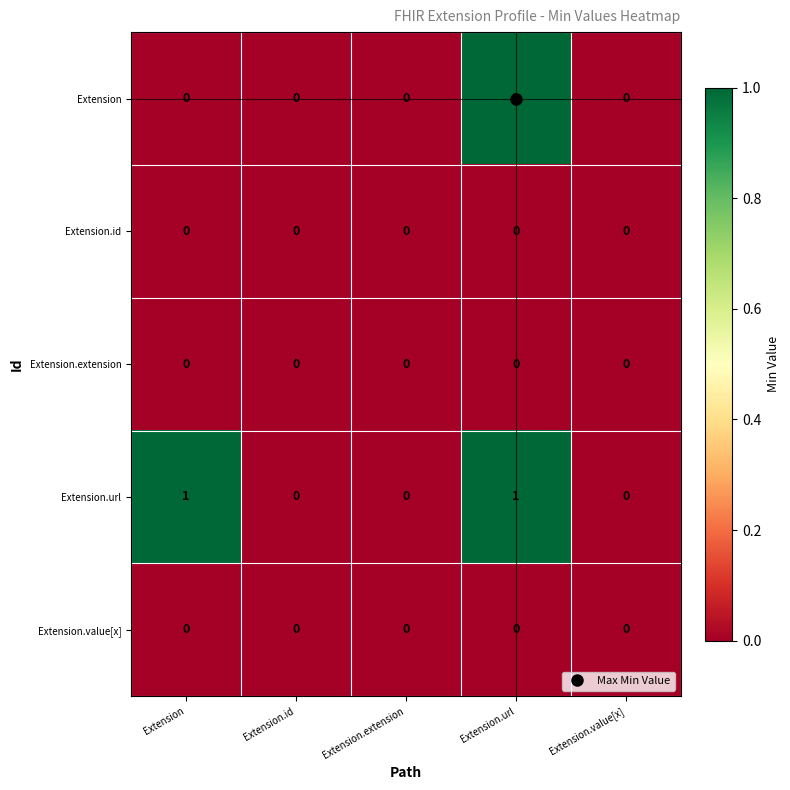

Which series changed the most between Extension and Extension.url?

Extension